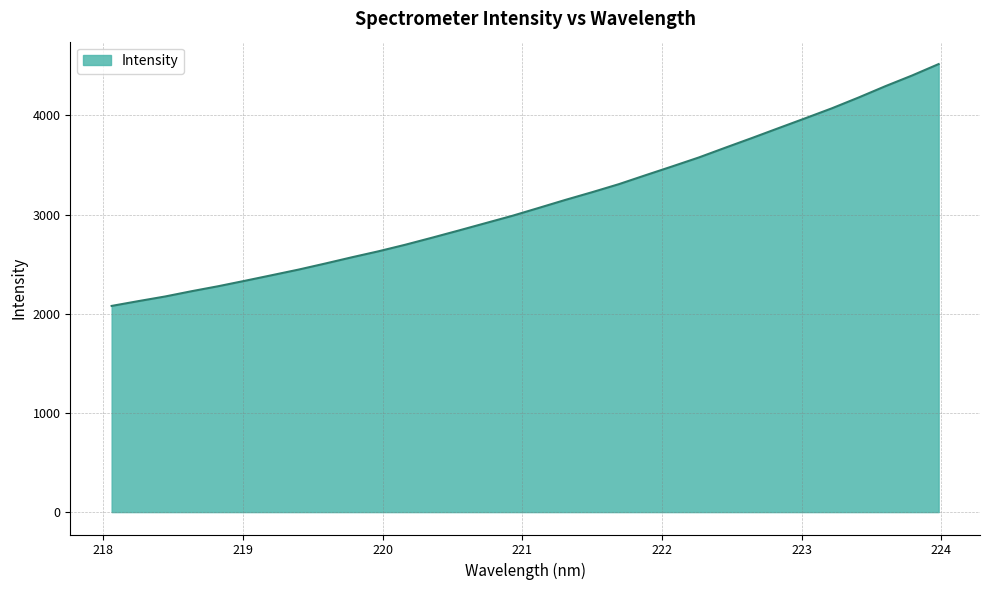

What is the maximum value shown in the chart?

4518.6